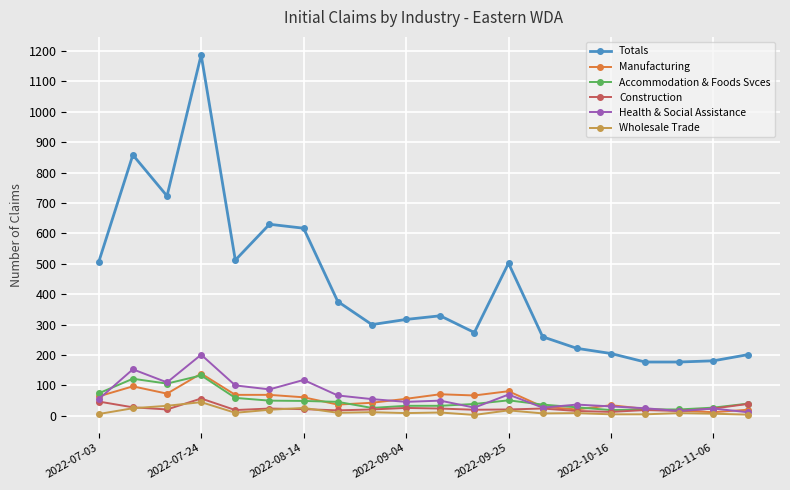

What is the average value of the Totals series?

428